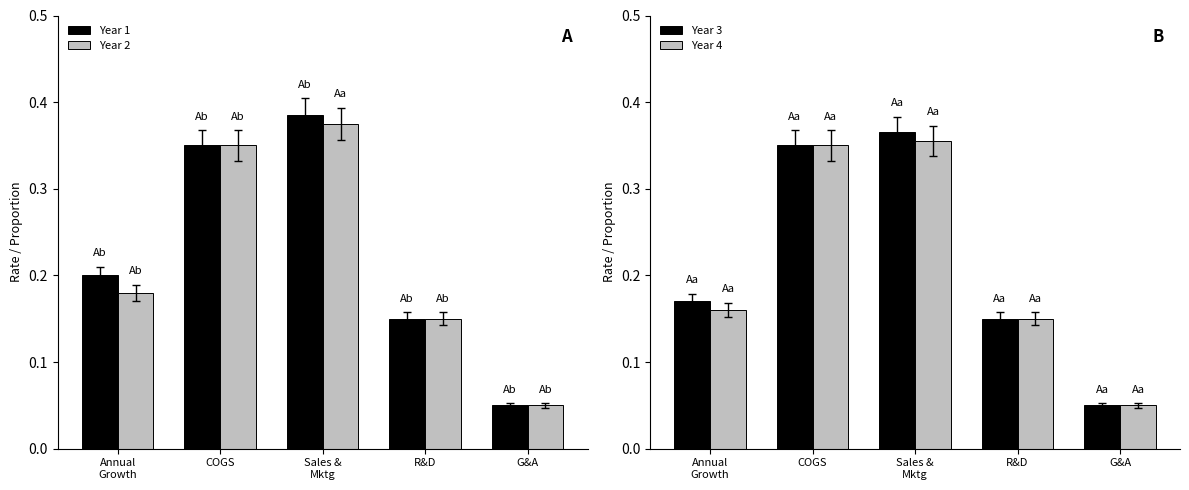

Is it true that Year 3 equals 0.1 at Sales &
Mktg?

False